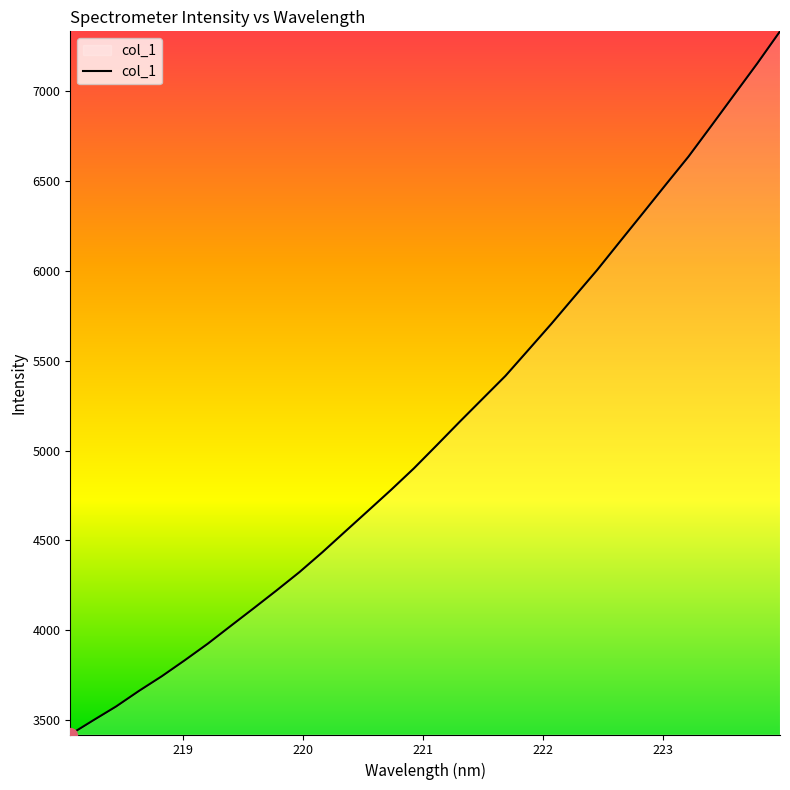

What is the minimum value shown in the chart?

3419.3